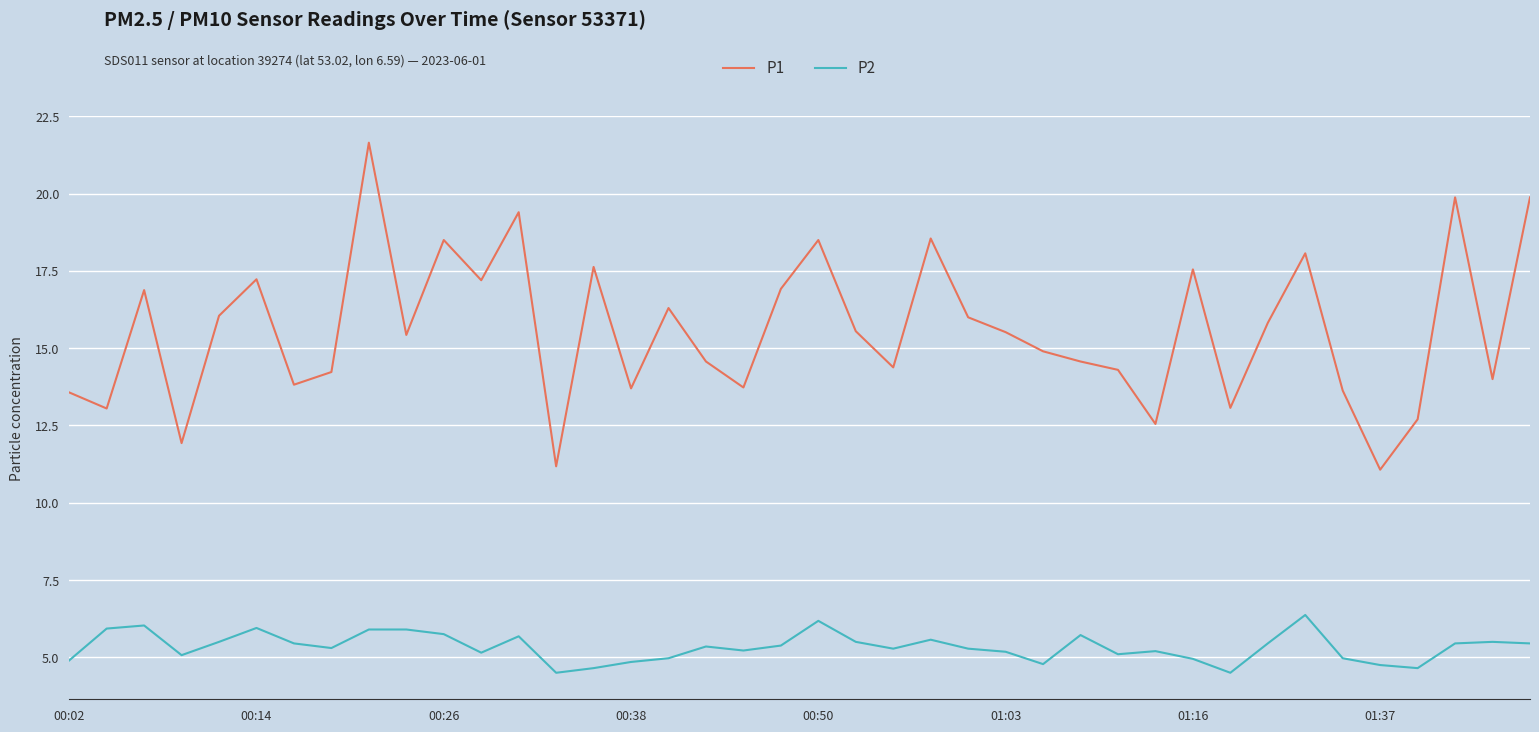

Rank the series by their maximum value, from lowest to highest.

P2, P1